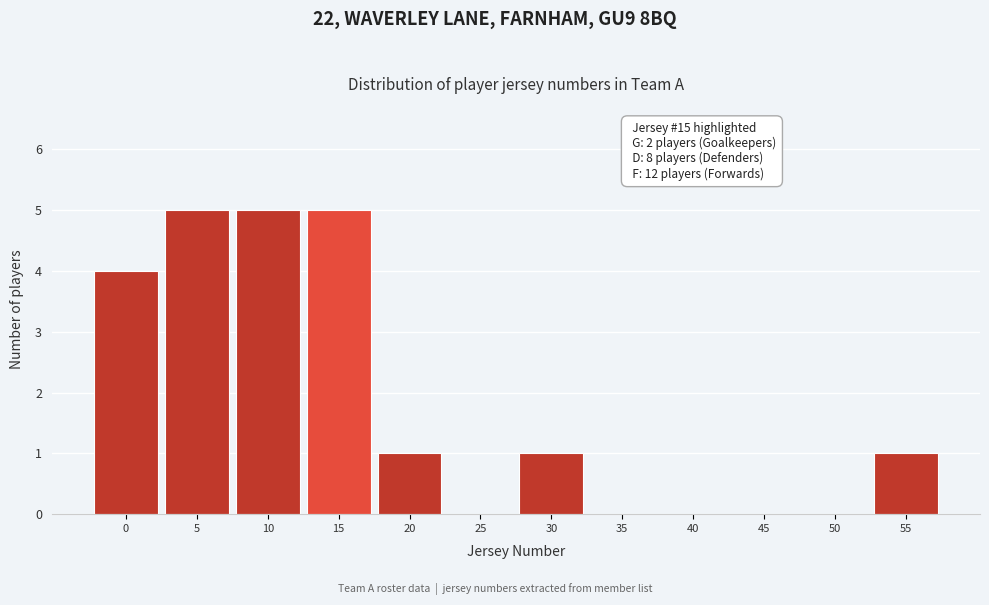

Reading left to right, transcribe all the data shown in this chart.

0=4	5=5	10=5	15=5	20=1	25=0	30=1	35=0	40=0	45=0	50=0	55=1